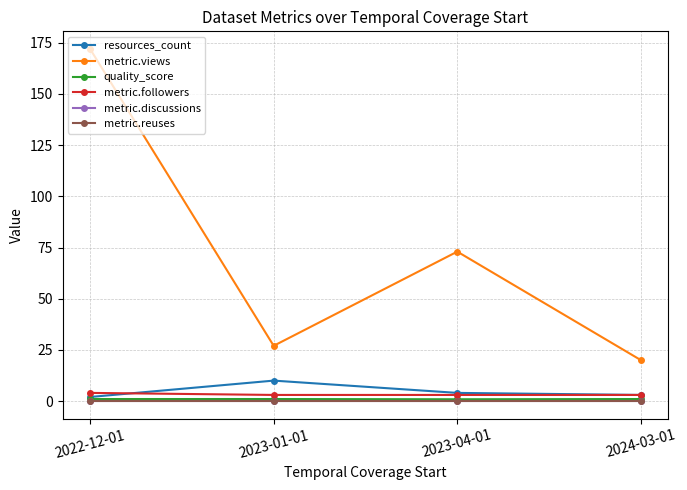

Does the chart have visible grid lines?

Yes